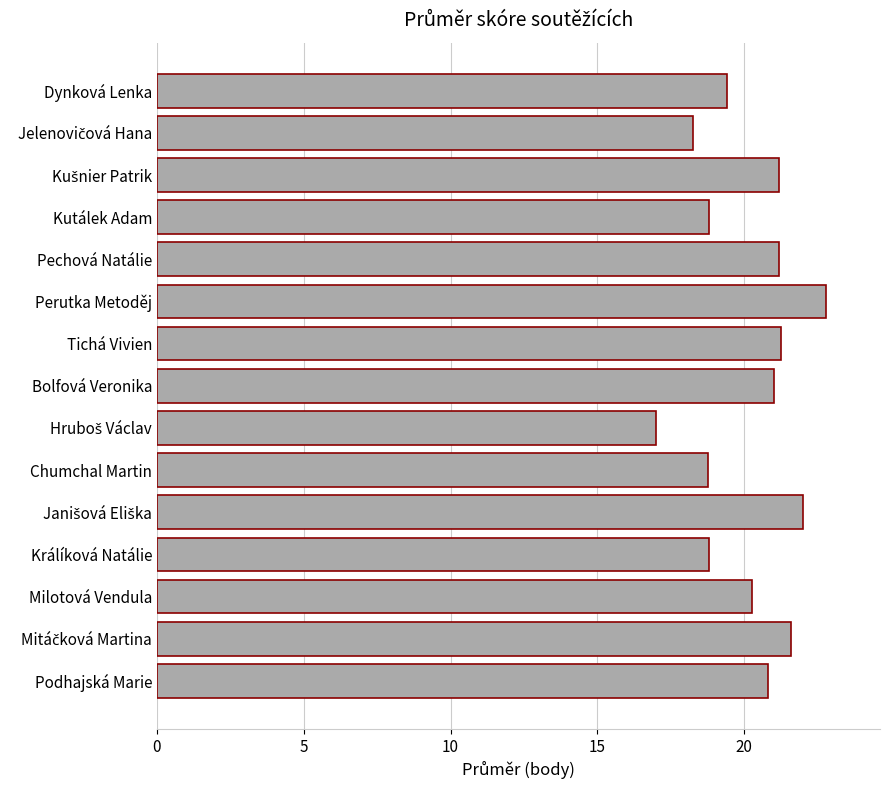

What is the sum of all values?

303.1